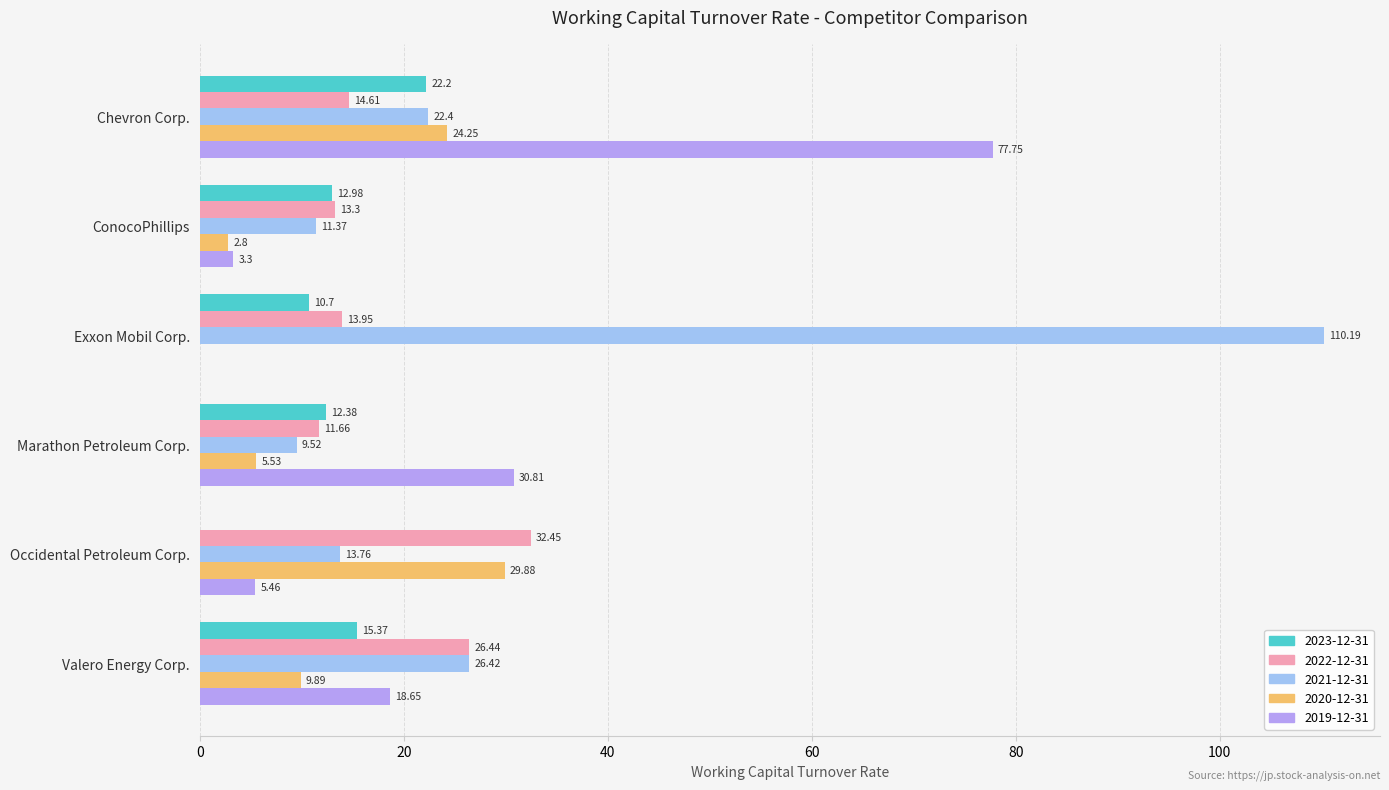

Which label corresponds to the largest value in the chart?

Exxon Mobil Corp.